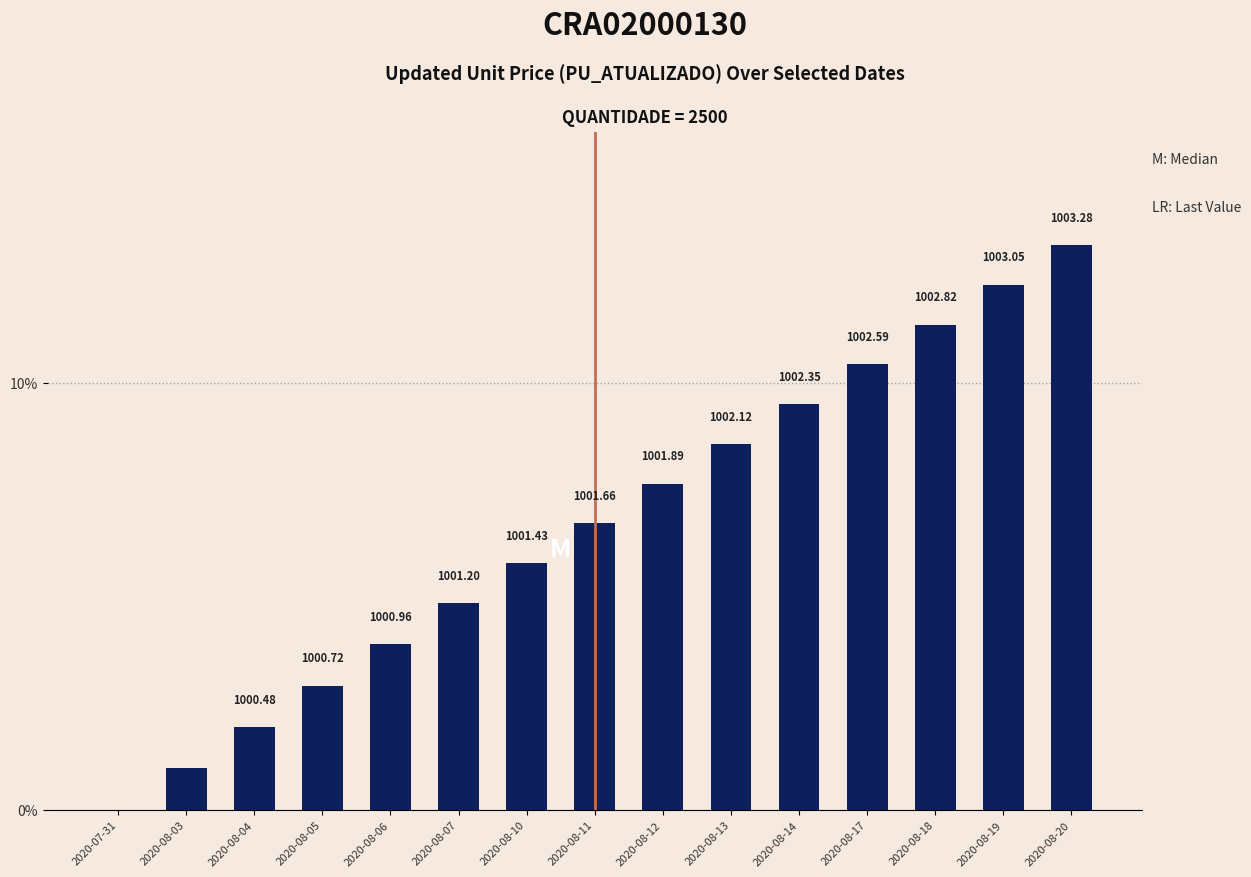

List the labels in order of value, smallest first.

2020-07-31, 2020-08-03, 2020-08-04, 2020-08-05, 2020-08-06, 2020-08-07, 2020-08-10, 2020-08-11, 2020-08-12, 2020-08-13, 2020-08-14, 2020-08-17, 2020-08-18, 2020-08-19, 2020-08-20